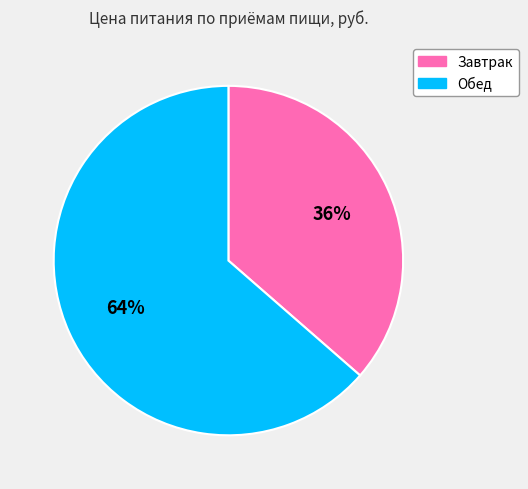

To the nearest percent, what is the average slice percentage?

50%